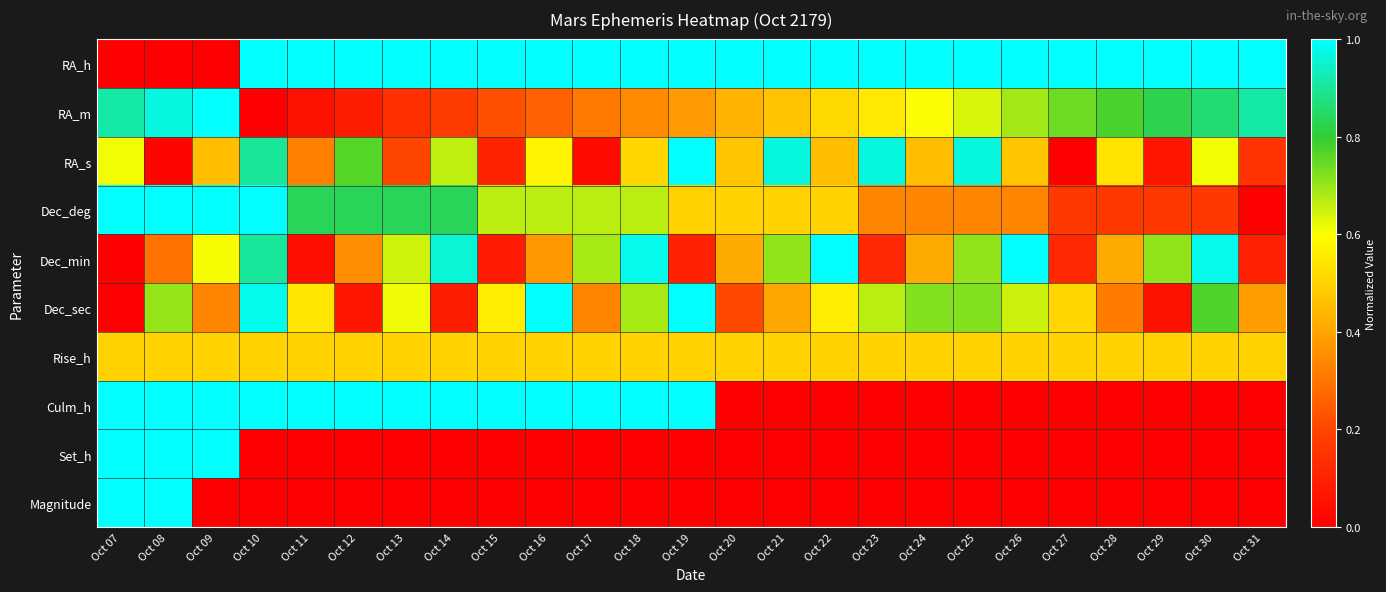

How many categories are shown in the chart?

25